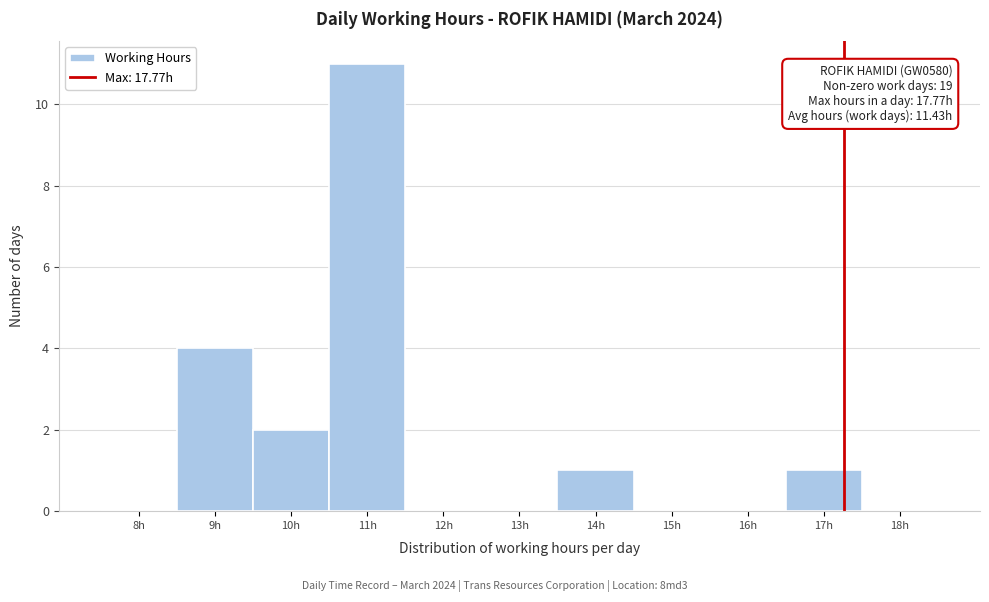

Reading right to left, transcribe all the data shown in this chart.

18h=0	17h=1	16h=0	15h=0	14h=1	13h=0	12h=0	11h=11	10h=2	9h=4	8h=0